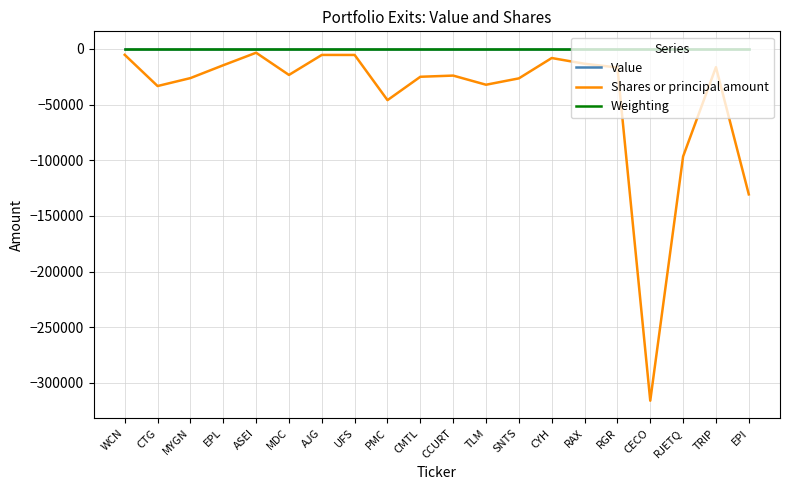

The Shares or principal amount series shows -22098.4 at RJETQ. True or false?

False